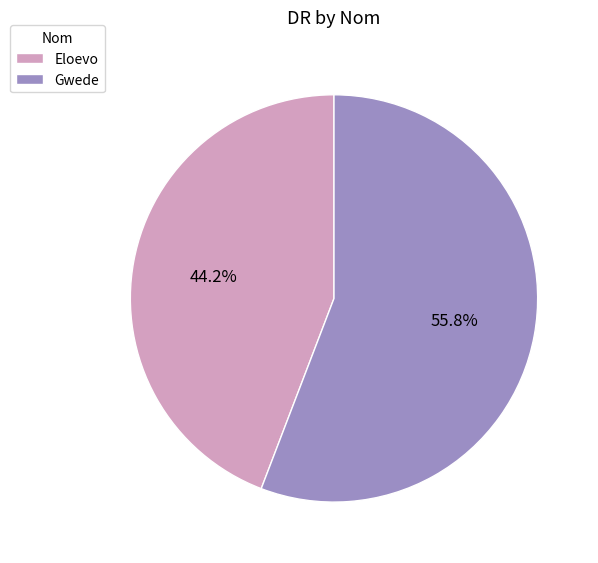

What percentage is the Gwede slice, to the nearest percent?

56%